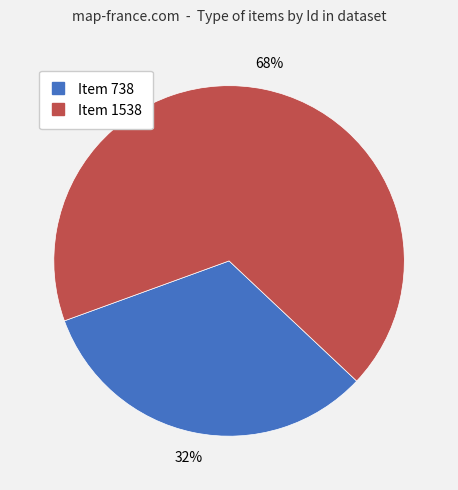

Which category accounts for the majority?

Item 1538